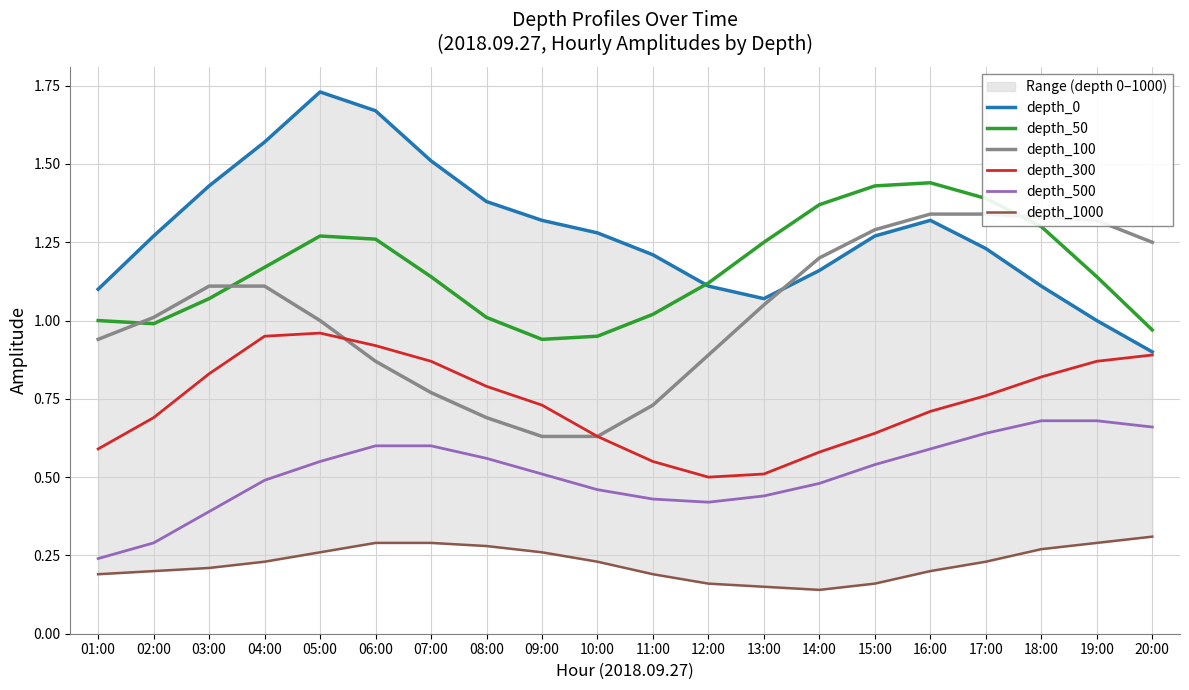

How many data points does each series have?

20